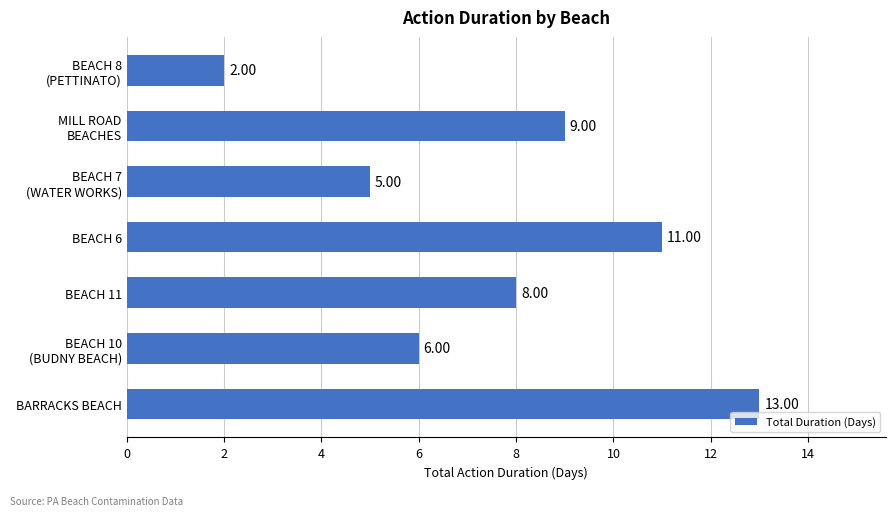

At which category does the chart reach its peak across all series?

BARRACKS BEACH